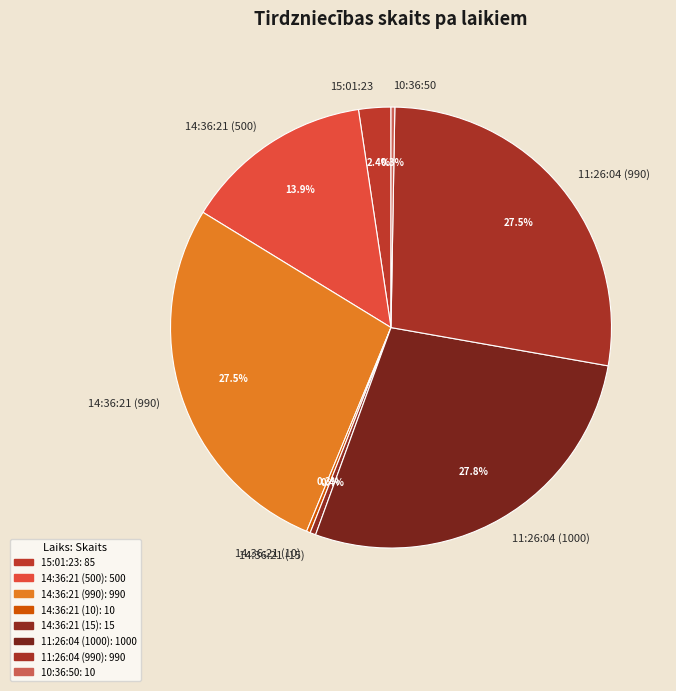

Approximately how many times larger is the value at 14:36:21 (990) compared to 11:26:04 (1000)?

1.0